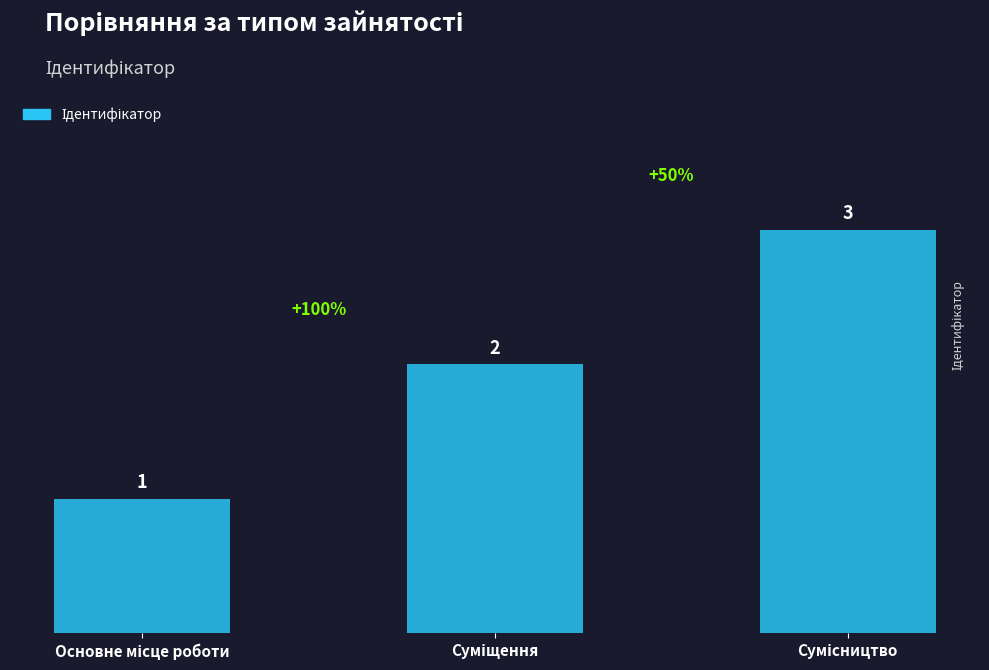

What is the greatest value displayed?

3